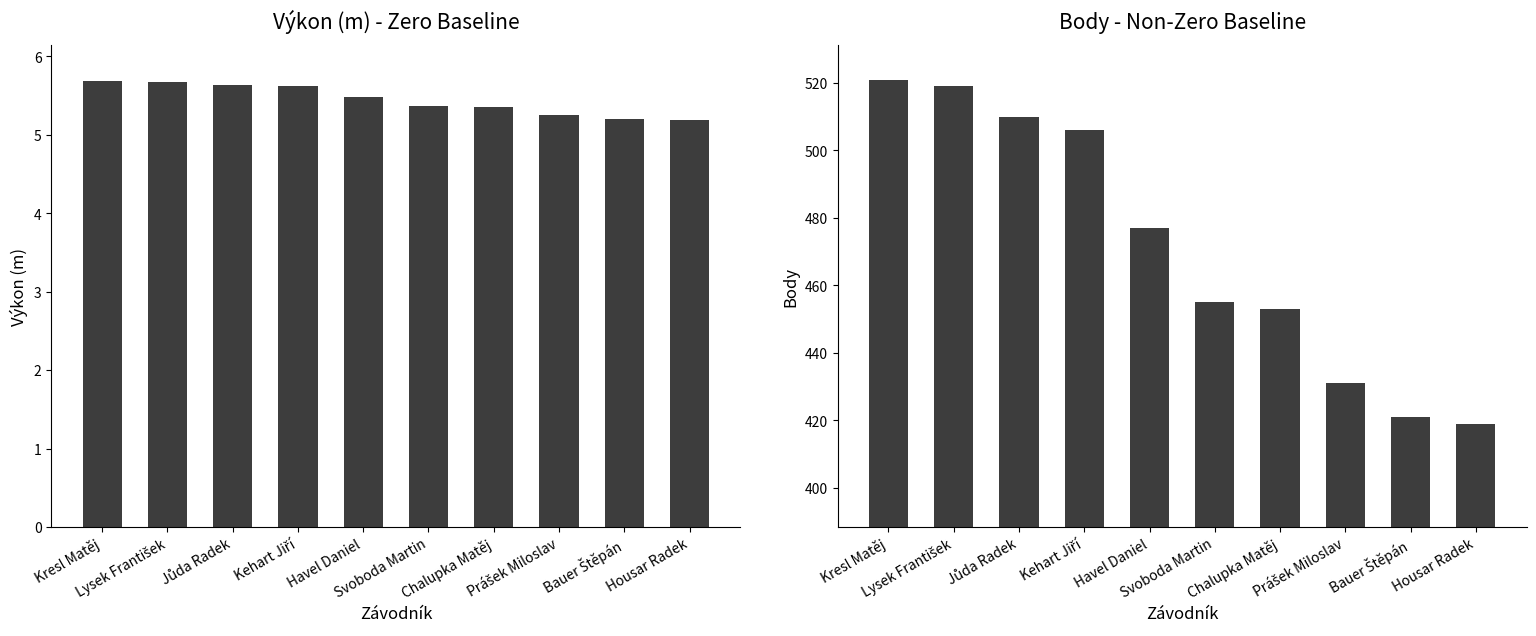

Rank the series at Chalupka Matěj from highest to lowest value.

Body, Výkon